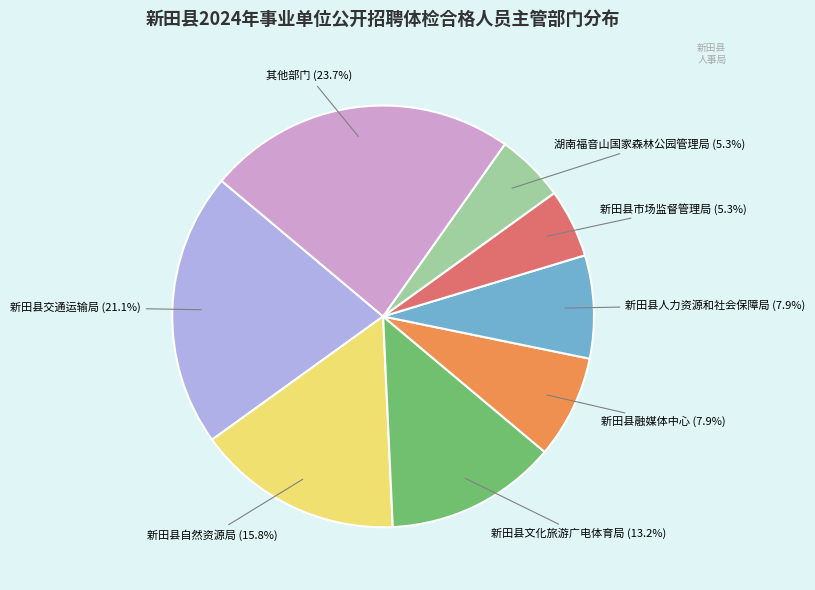

What is the ratio of the value at 湖南福音山国家森林公园管理局 to the value at 新田县交通运输局?

0.3